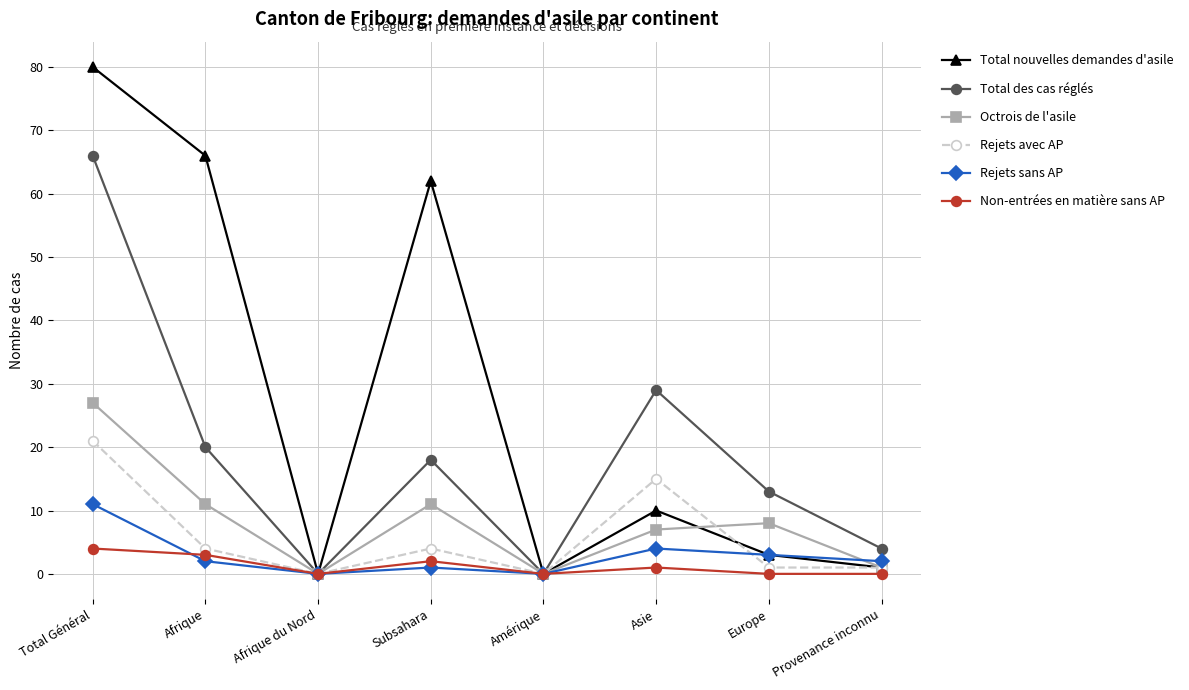

Which series ends up on top after the final intersection of Rejets avec AP and Rejets sans AP?

Rejets sans AP